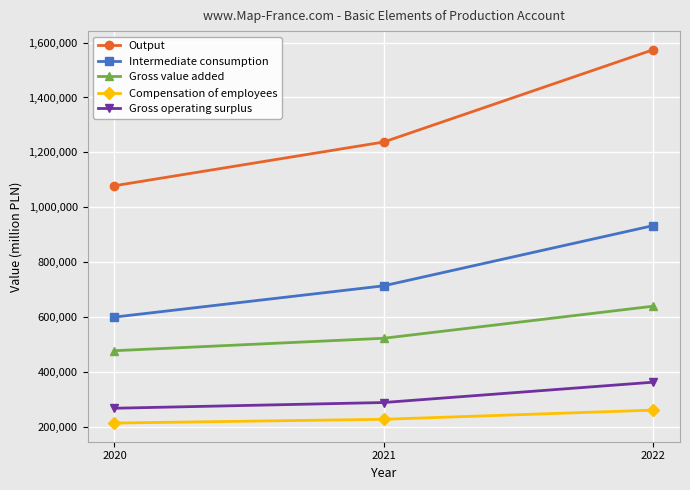

At how many categories does at least one series exceed 1522071?

1